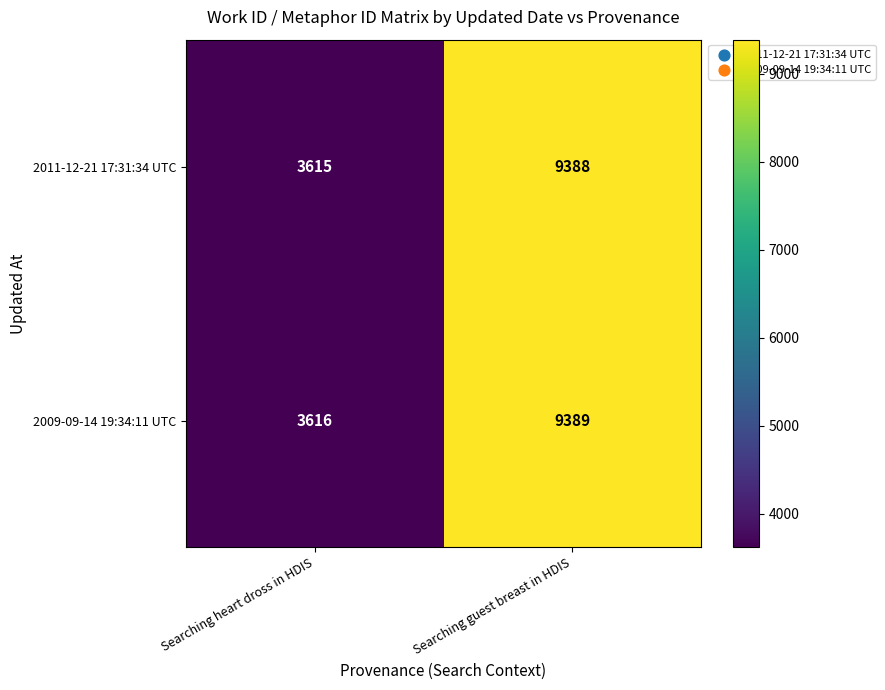

How many series are shown in this chart?

2